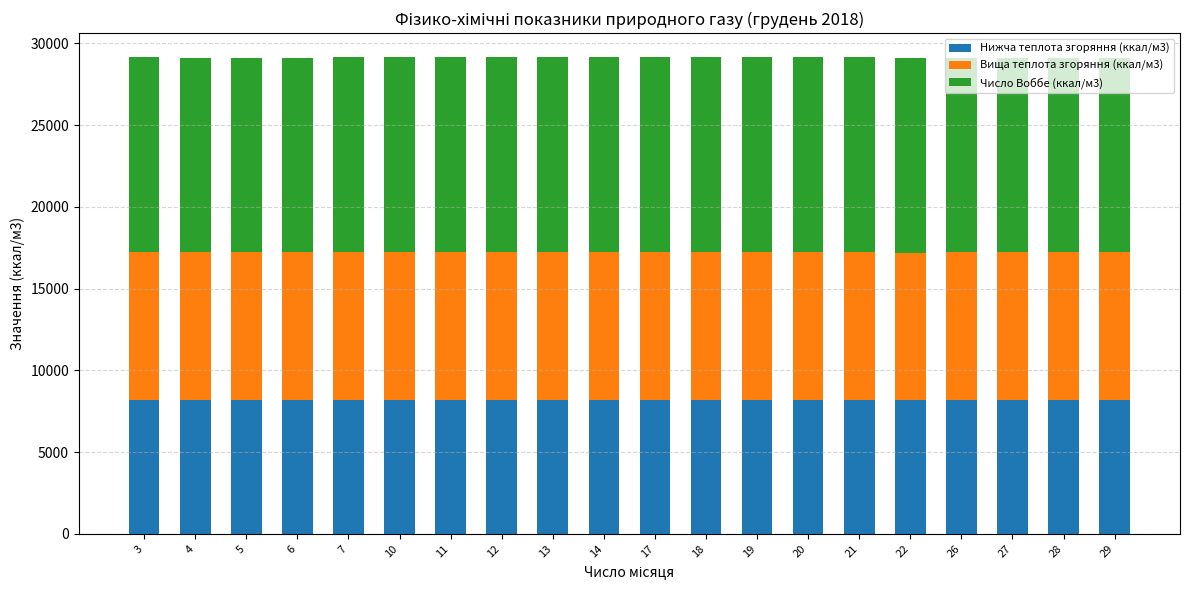

What is the minimum value for Нижча теплота згоряння (ккал/м3)?

8159.0